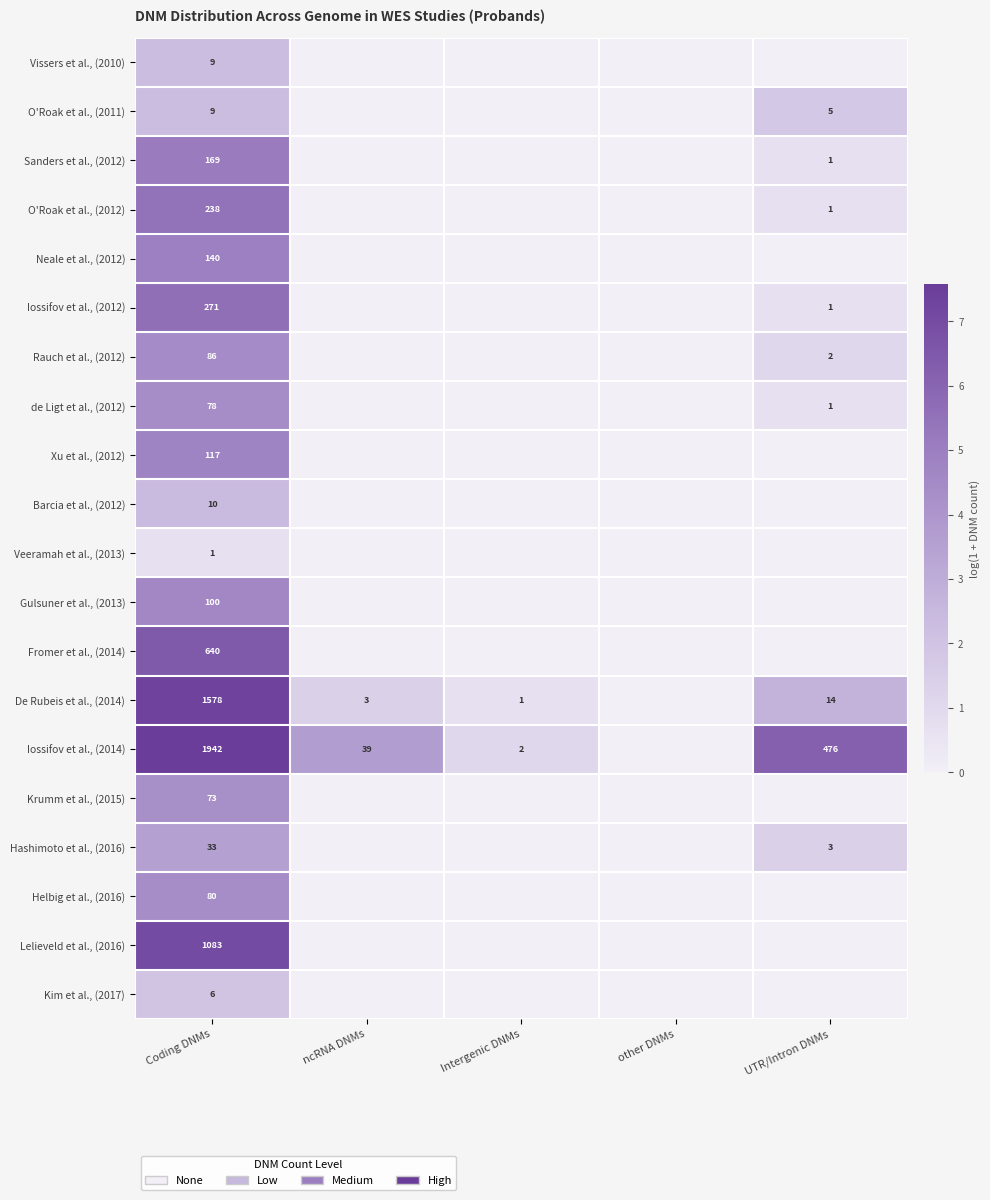

What is the difference between the Iossifov et al., (2014) values at UTR/Intron DNMs and Coding DNMs?

1466